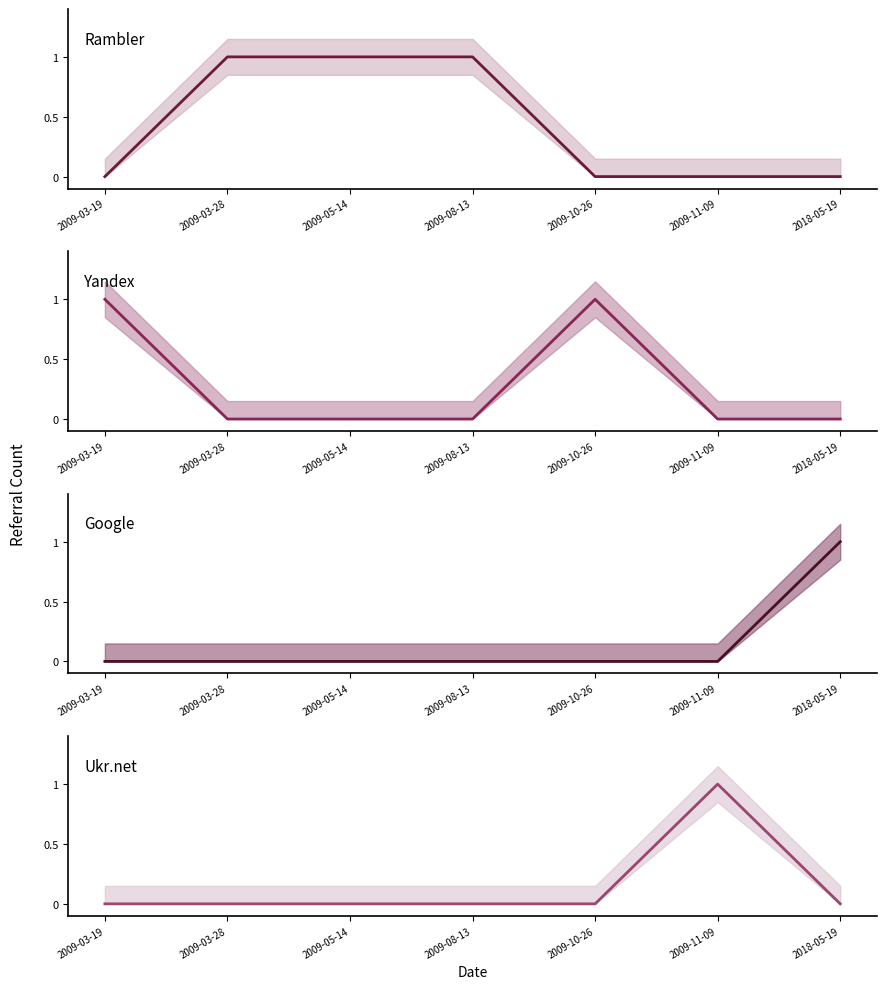

At 2018-05-19, list the series in order from smallest to largest.

Rambler (mean), Yandex (mean), Ukr.net (mean), Google (mean)